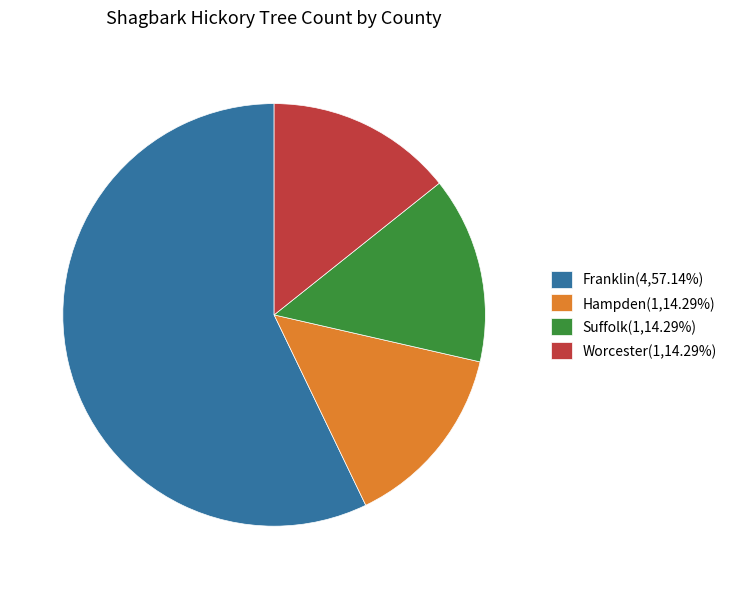

What is the ratio of the value at Suffolk(1,14.29%) to the value at Franklin(4,57.14%)?

0.3